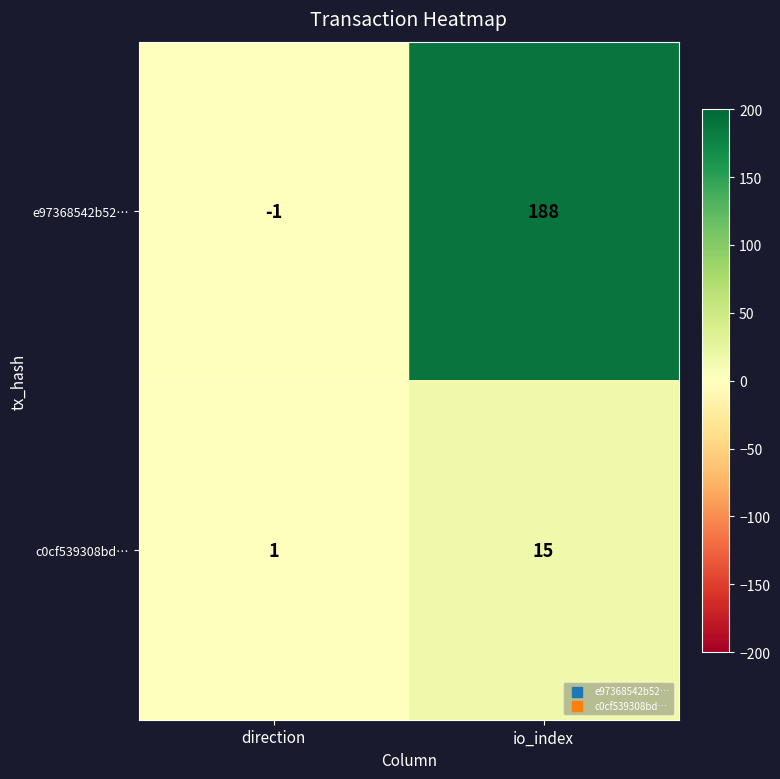

What is the sum of the c0cf539308bd… values at io_index and direction?

16